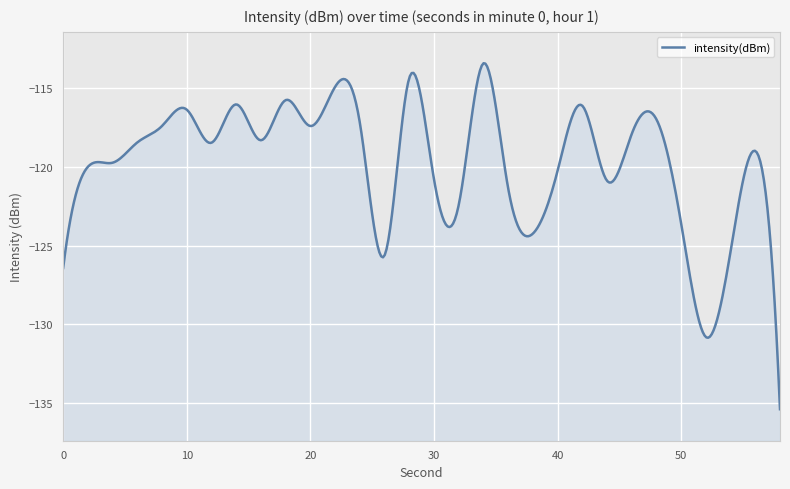

What is the sum of all values?

-3605.1